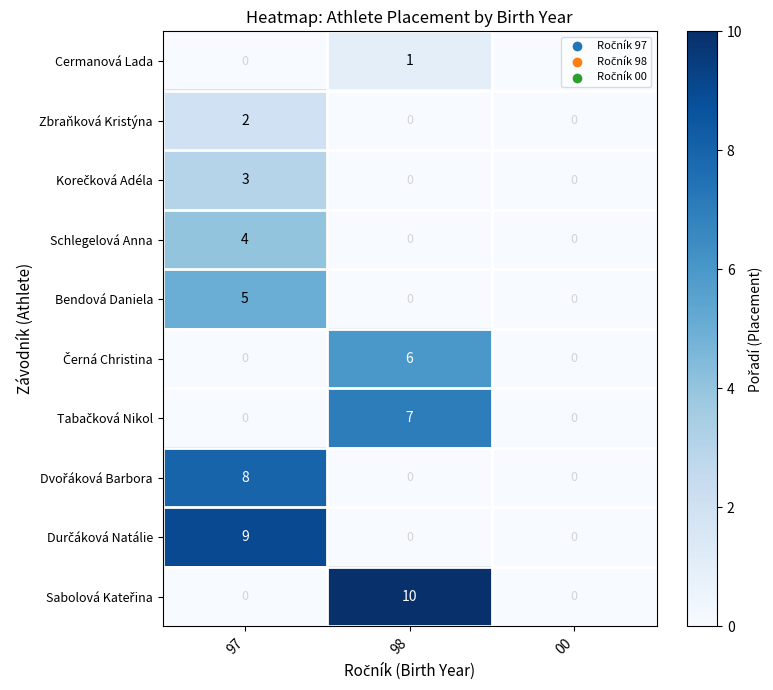

What is the total value across all series at 98?

24